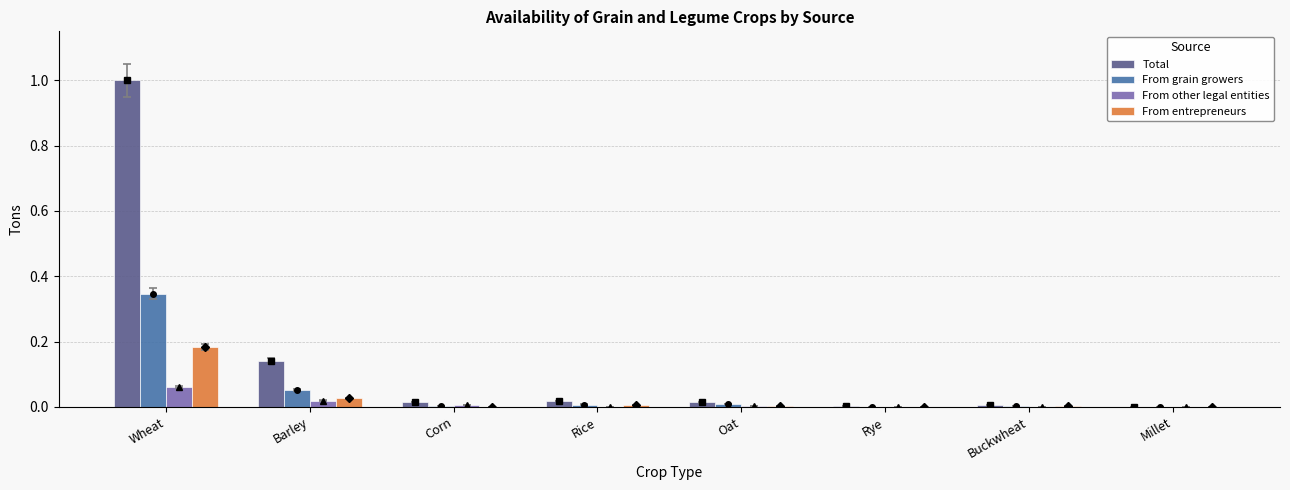

What is the label of the 4th bar from the right?

Oat